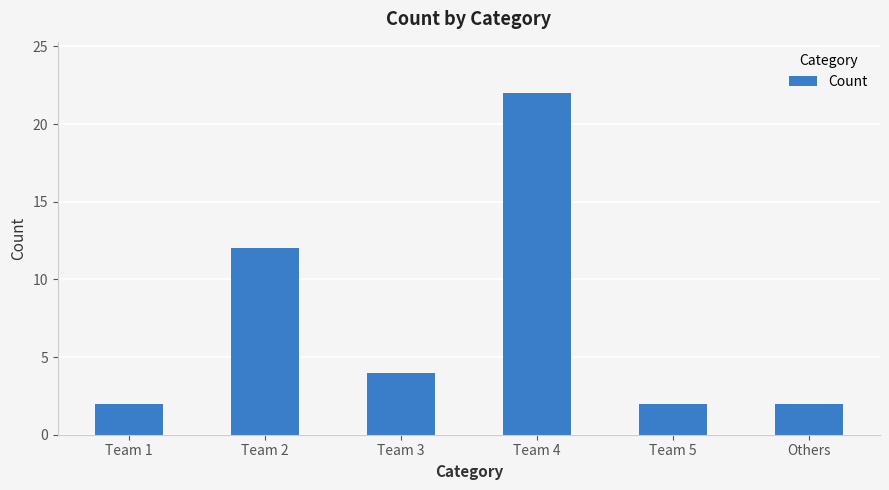

What is the smallest value displayed?

2